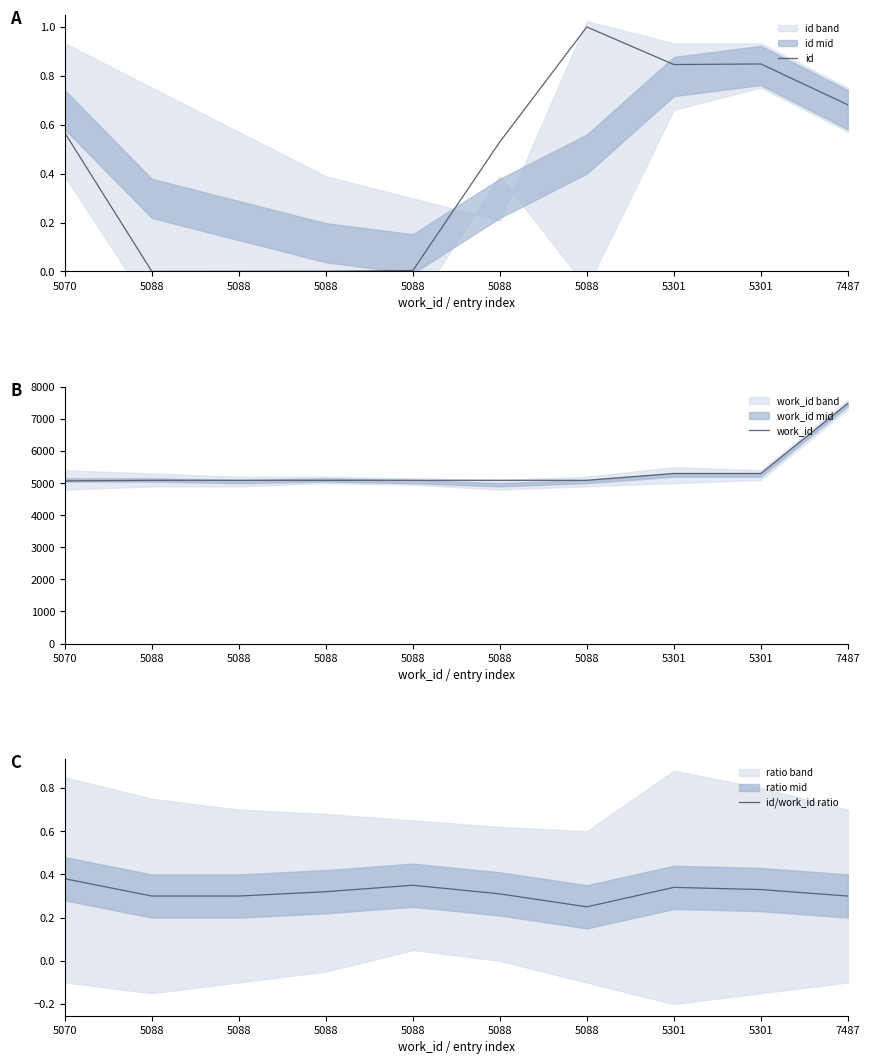

Is this an area chart (filled region under the line)?

No